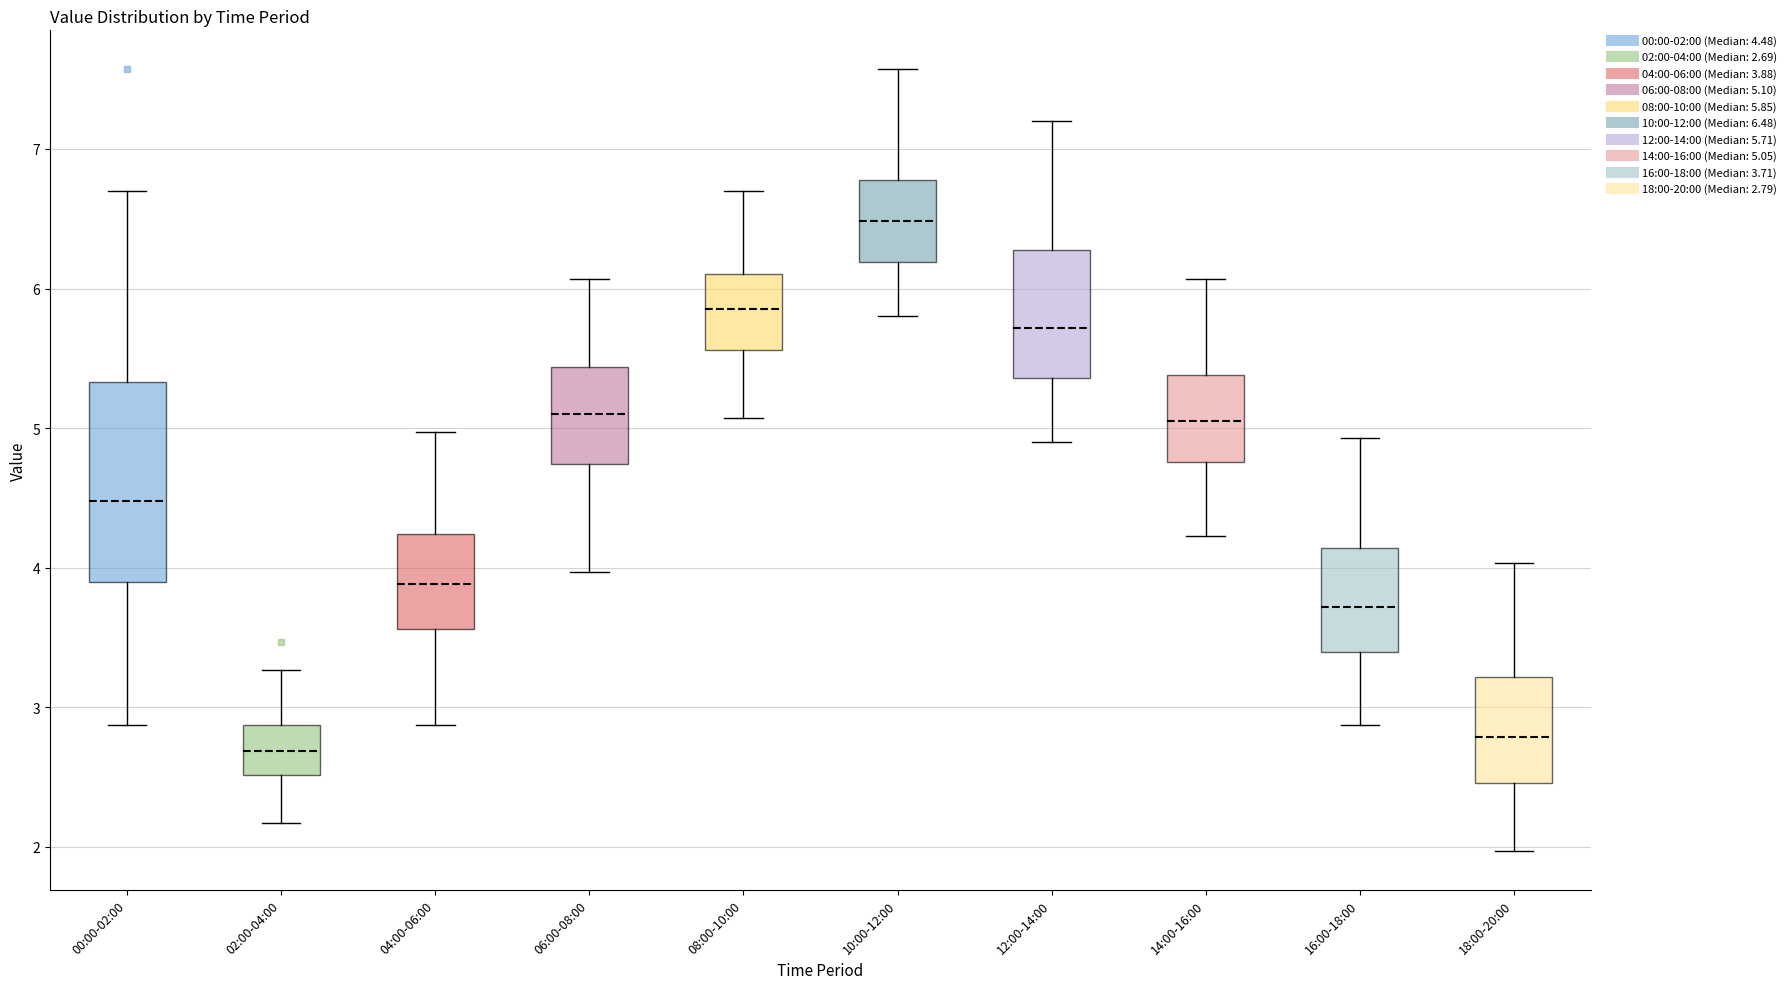

Comparing the boxes themselves (not the whiskers), which one is the tallest?

00:00-02:00